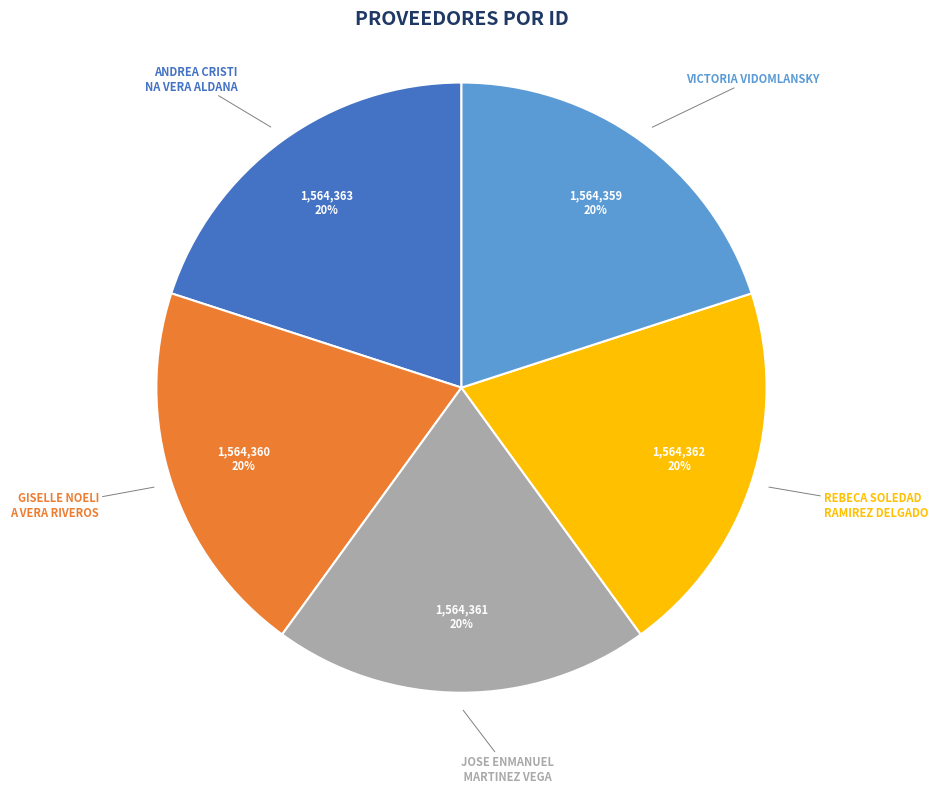

To the nearest percent, what is the average slice percentage?

20%